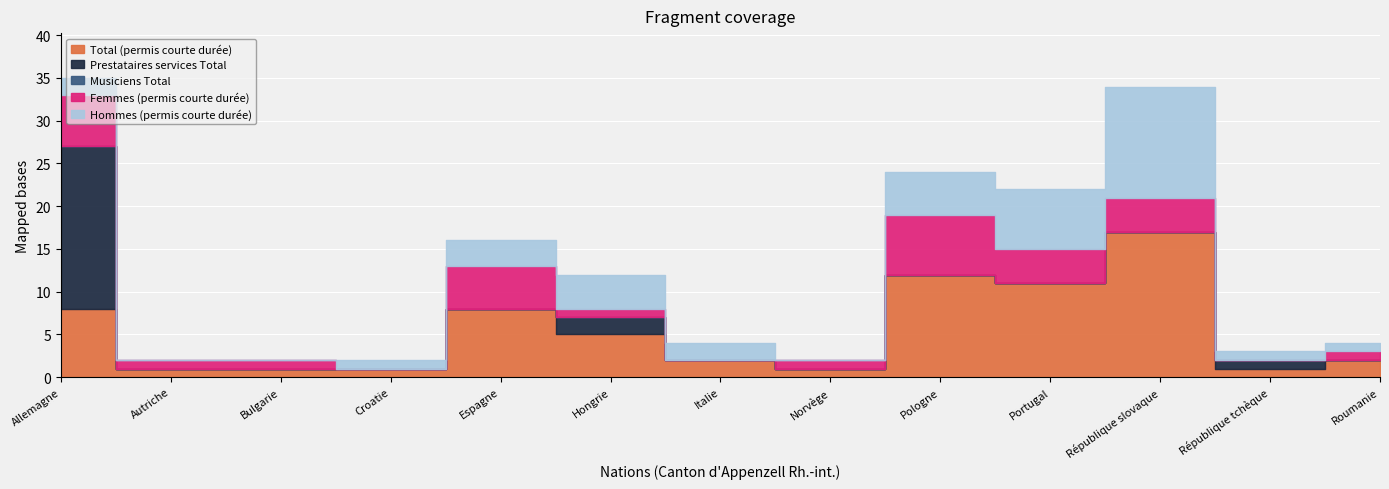

How many interior local peaks does the Total (permis courte durée) series have?

3